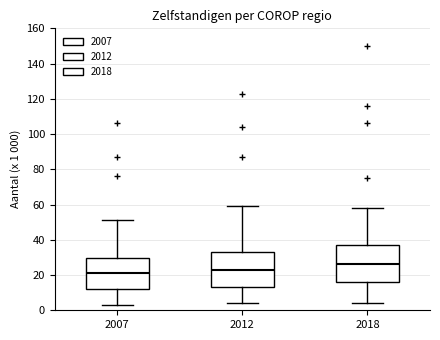

Where does the upper whisker of the box at x = 2007 end on the y-axis? The values are not printed on the chart, so give them approximately, as read against the axis.

52